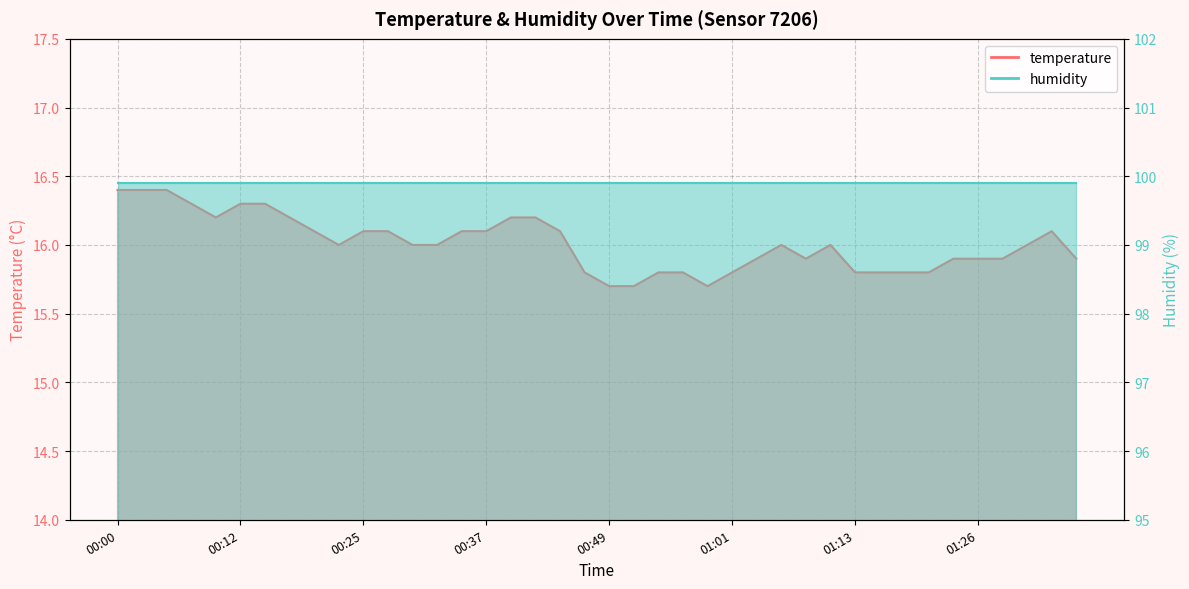

Between 00:22 and 01:09, which is larger?

00:22